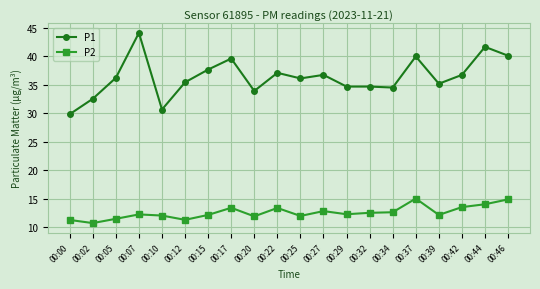

At which label does P2 reach its minimum?

00:02